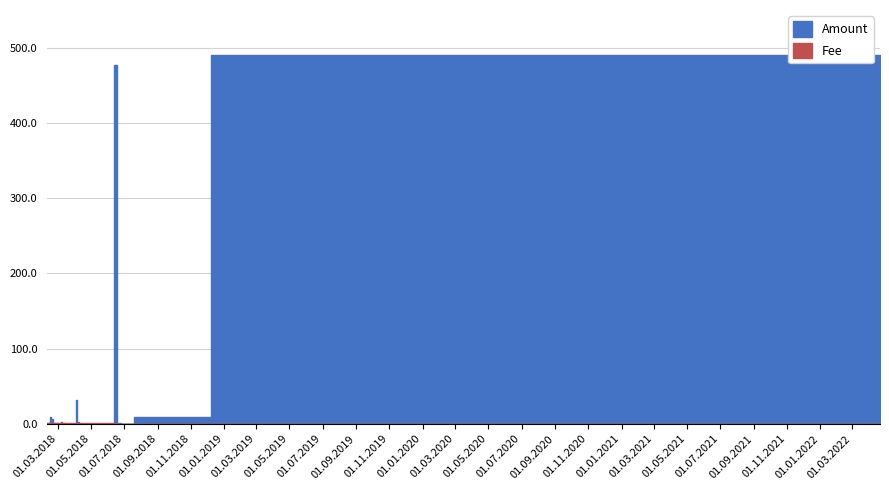

What is the sum of the Amount values at 2018-05-27 and 2018-05-29?

0.1